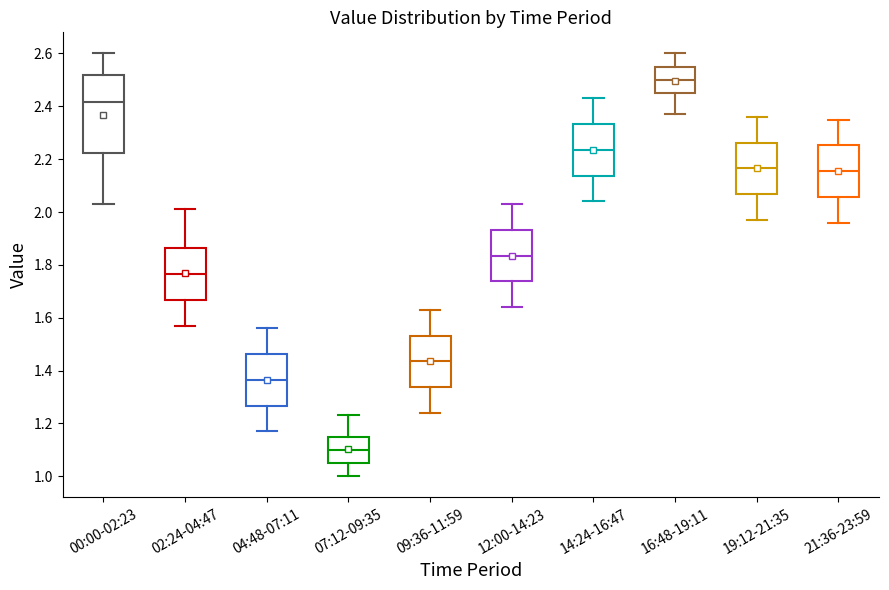

Reading left to right, transcribe this box plot: for each box, give where its median line is, the range the box spans, and where its two whiskers end, as read against the y-axis. The values are not printed on the chart, so give them approximately, as read against the axis.

00:00-02:23: median 2.42, box 2.22 to 2.52, whiskers 2.04 to 2.60
02:24-04:47: median 1.76, box 1.66 to 1.86, whiskers 1.58 to 2.02
04:48-07:11: median 1.36, box 1.26 to 1.46, whiskers 1.18 to 1.56
07:12-09:35: median 1.10, box 1.06 to 1.16, whiskers 1.00 to 1.24
09:36-11:59: median 1.44, box 1.34 to 1.54, whiskers 1.24 to 1.64
12:00-14:23: median 1.84, box 1.74 to 1.94, whiskers 1.64 to 2.04
14:24-16:47: median 2.24, box 2.14 to 2.34, whiskers 2.04 to 2.44
16:48-19:11: median 2.50, box 2.46 to 2.56, whiskers 2.38 to 2.60
19:12-21:35: median 2.16, box 2.06 to 2.26, whiskers 1.98 to 2.36
21:36-23:59: median 2.16, box 2.06 to 2.26, whiskers 1.96 to 2.36